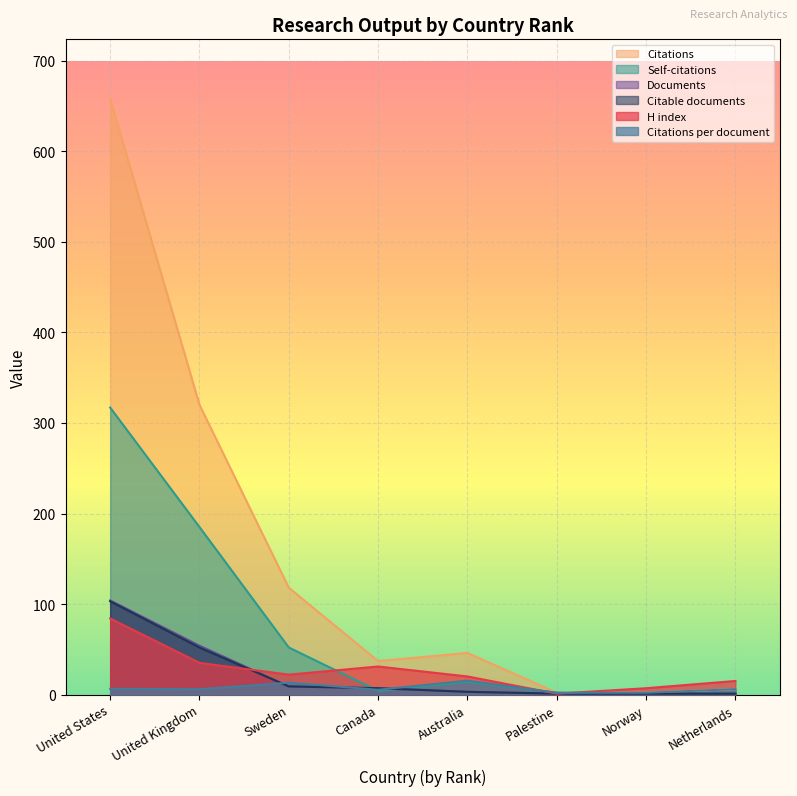

At how many categories does at least one series exceed 443?

1